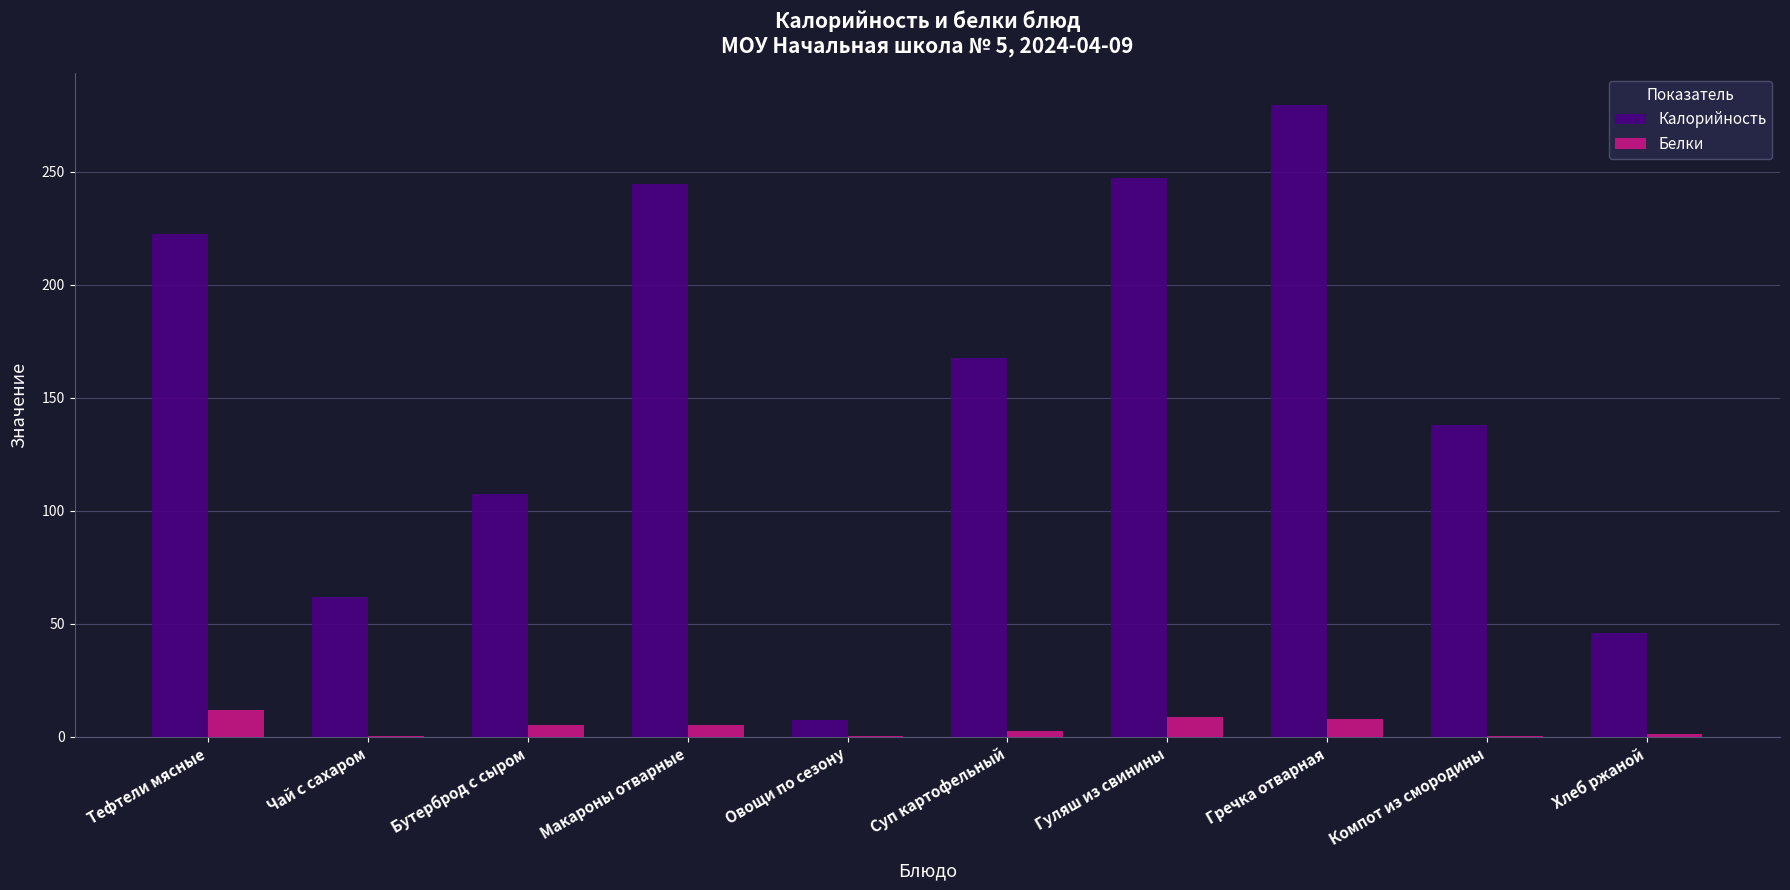

How many data points does each series have?

10